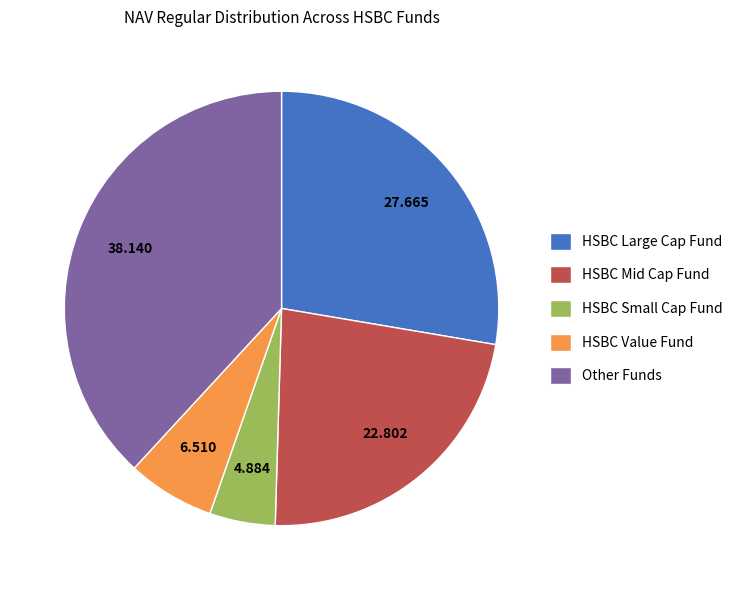

Is HSBC Value Fund the majority of the pie?

No